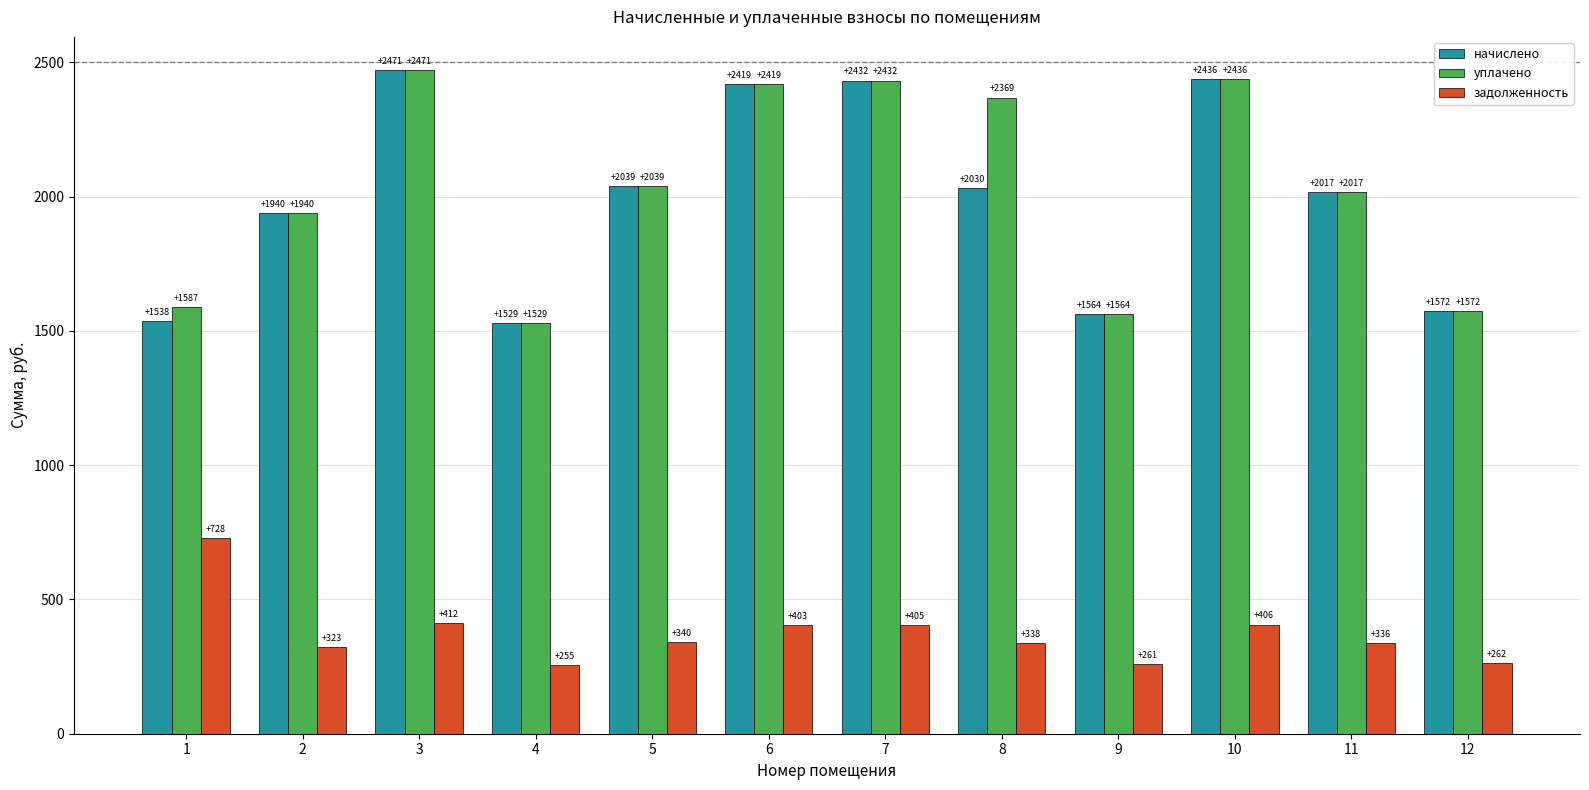

Which series has the largest total across all categories?

уплачено